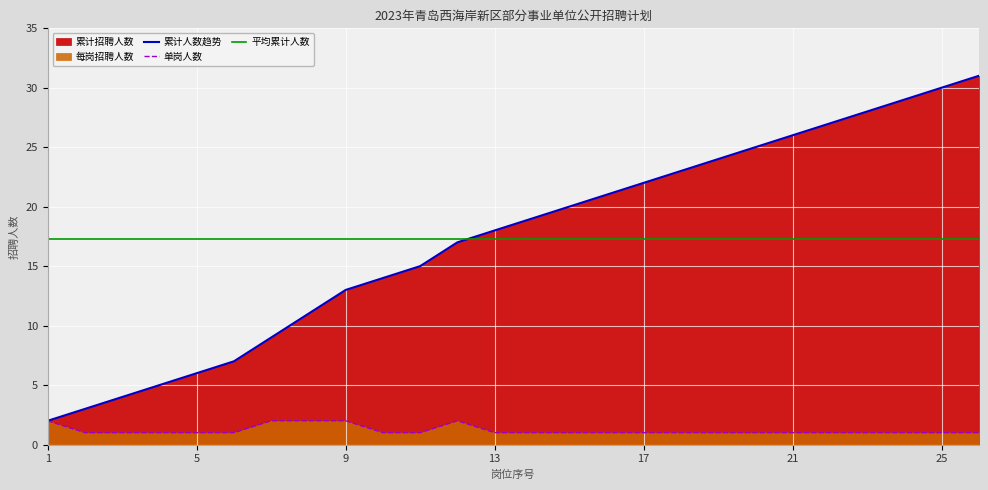

List the labels in order of 累计招聘人数 value, smallest first.

1, 2, 3, 4, 5, 6, 7, 8, 9, 10, 11, 12, 13, 14, 15, 16, 17, 18, 19, 20, 21, 22, 23, 24, 25, 26